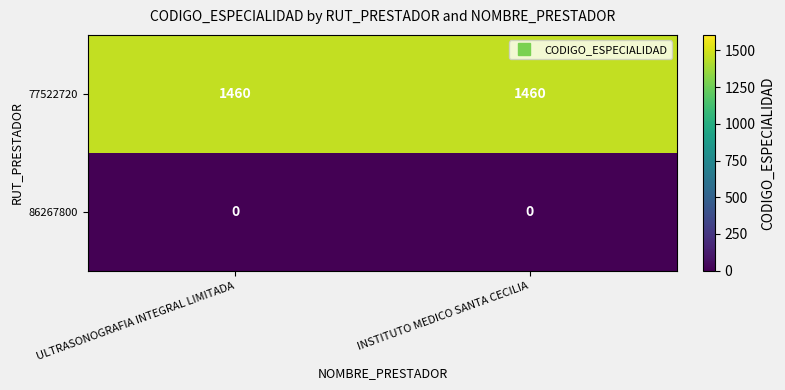

At ULTRASONOGRAFIA INTEGRAL LIMITADA, list the series in order from largest to smallest.

77522720, 86267800